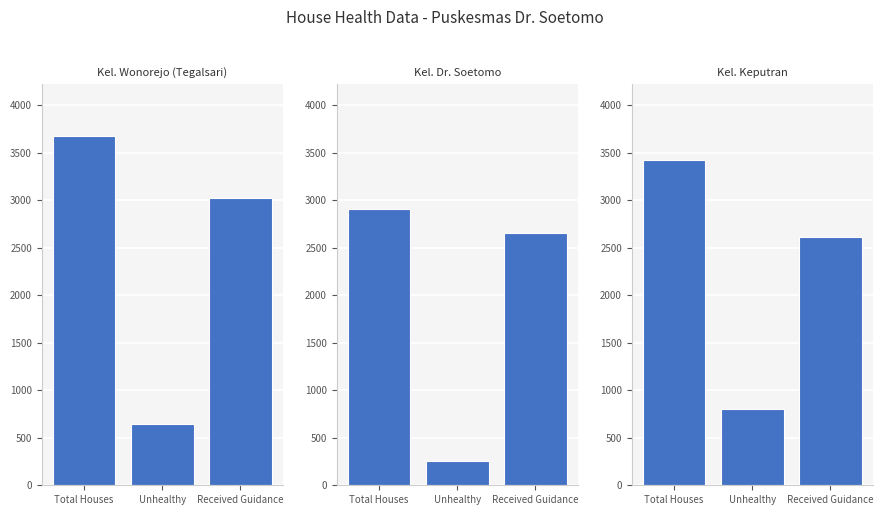

At Total Houses, list the series in order from largest to smallest.

Kel. Wonorejo (Tegalsari), Kel. Keputran, Kel. Dr. Soetomo